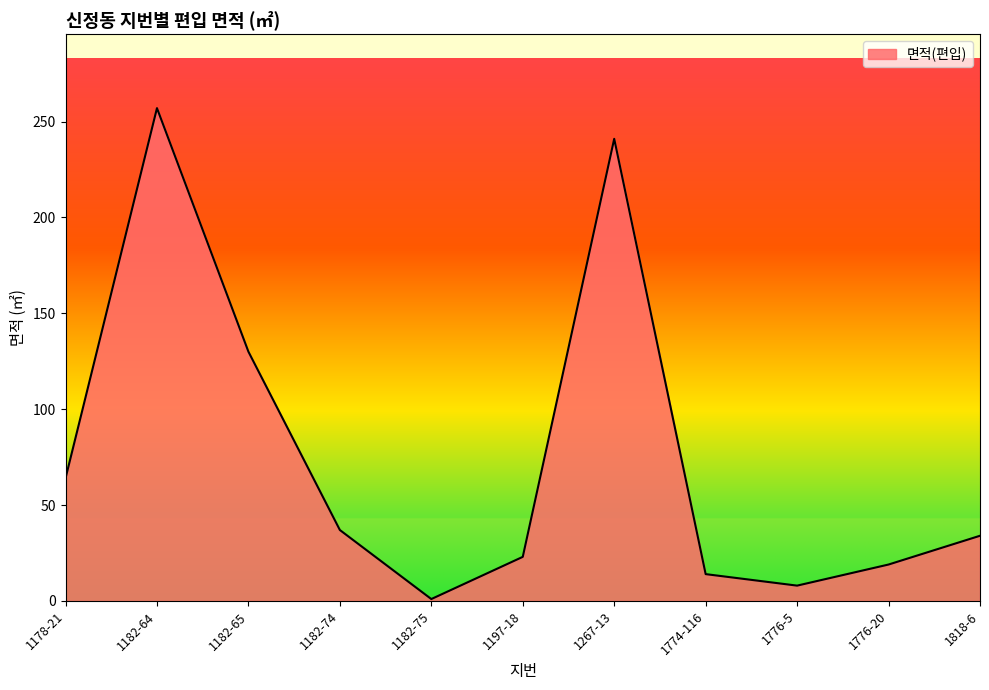

How many distinct data groups are displayed?

1